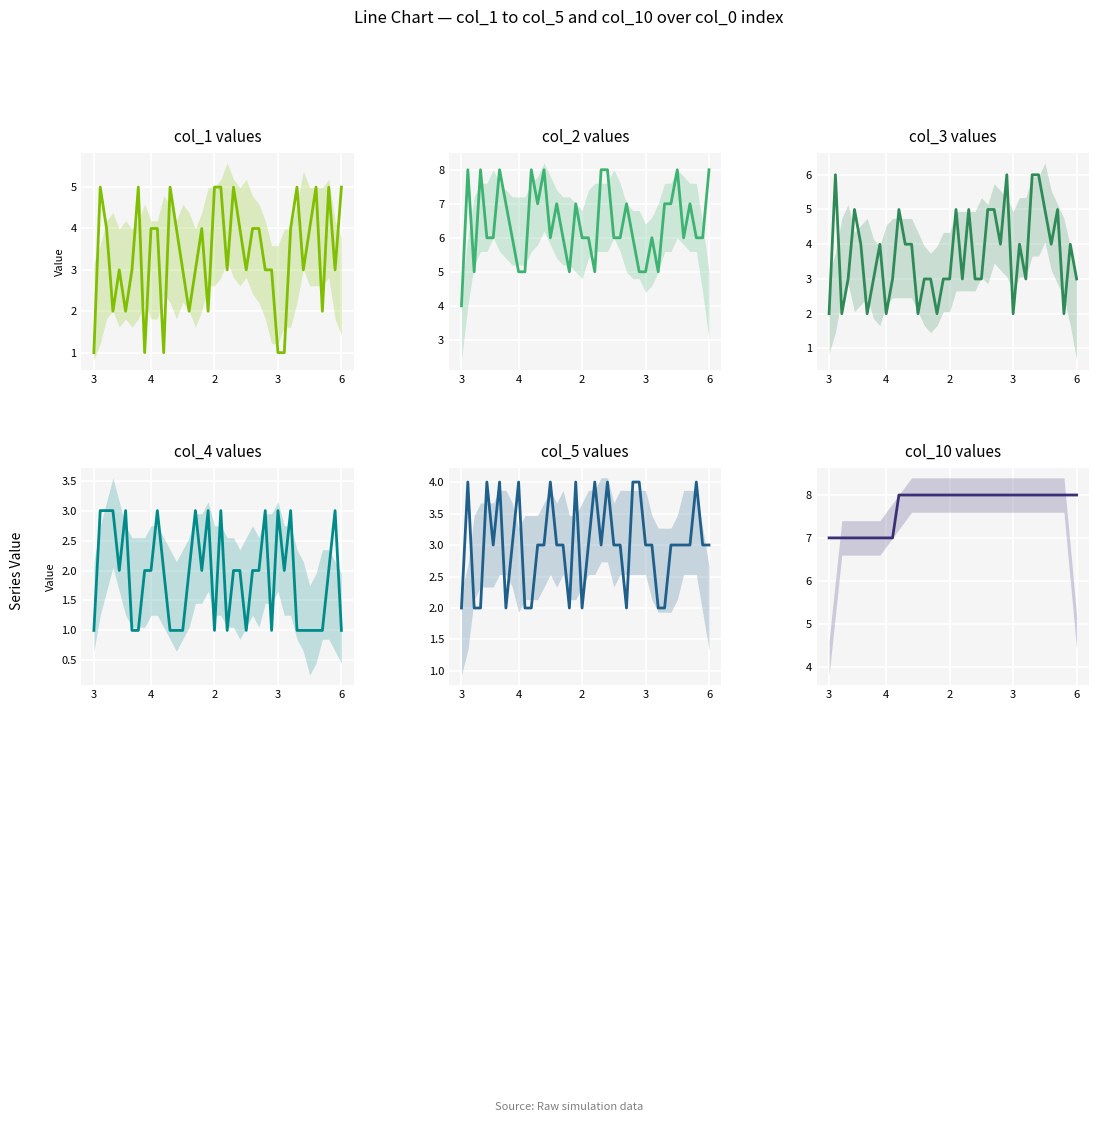

What are all the series names shown in the legend?

col_1, col_2, col_3, col_4, col_5, col_10